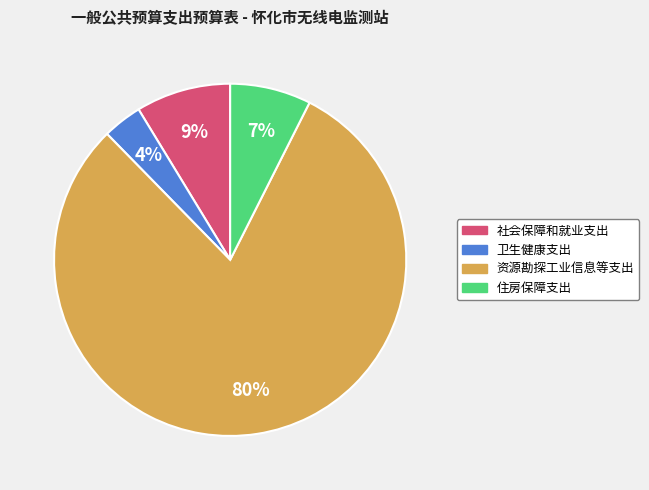

What percentage is the 社会保障和就业支出 slice, to the nearest percent?

9%